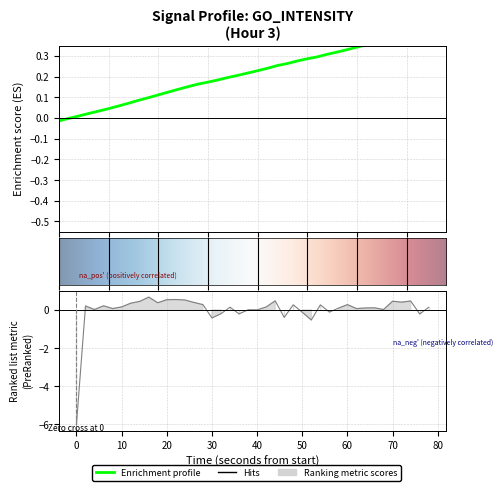

True or false: the data shows -0.1 at 16.

False